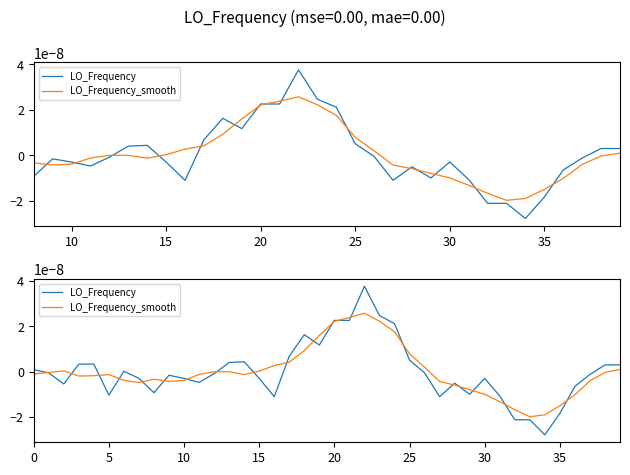

How many categories are shown in the chart?

40